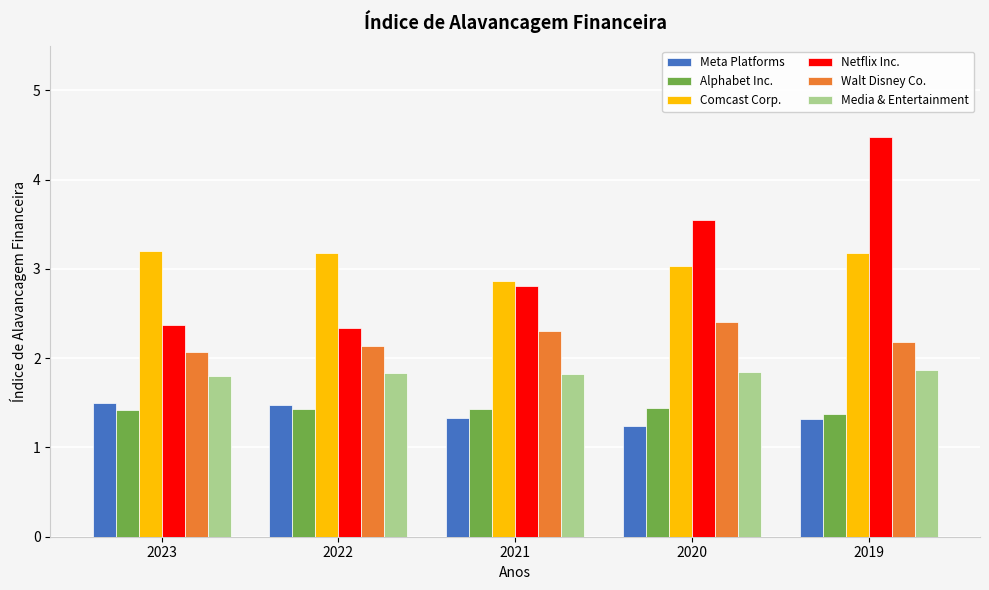

Between 2023 and 2020, which series saw the biggest shift?

Netflix Inc.